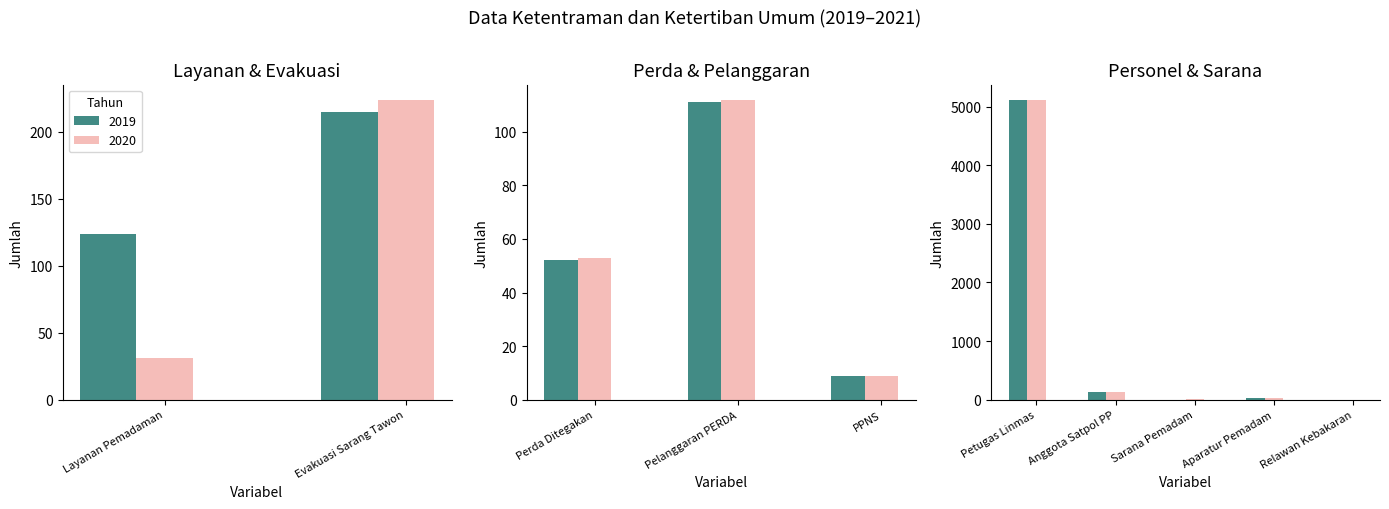

At which label does 2020 first exceed 53?

Evakuasi Sarang Tawon